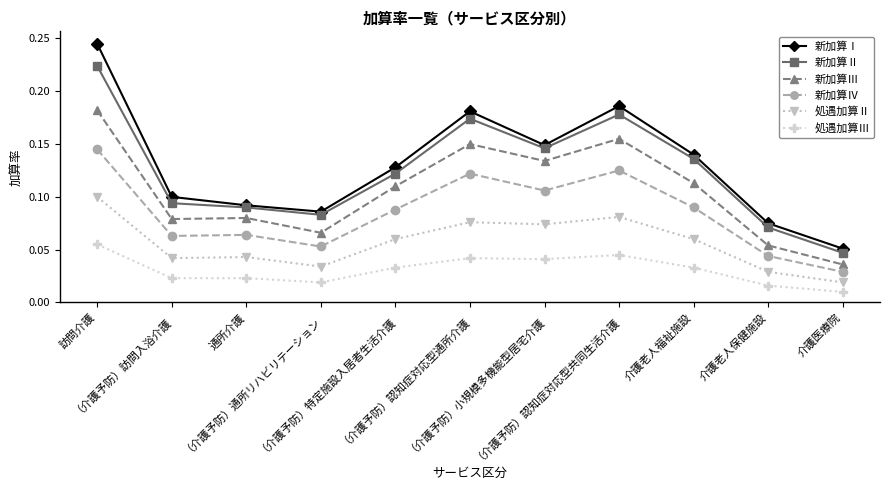

Which series has the widest spread of values?

新加算Ⅰ